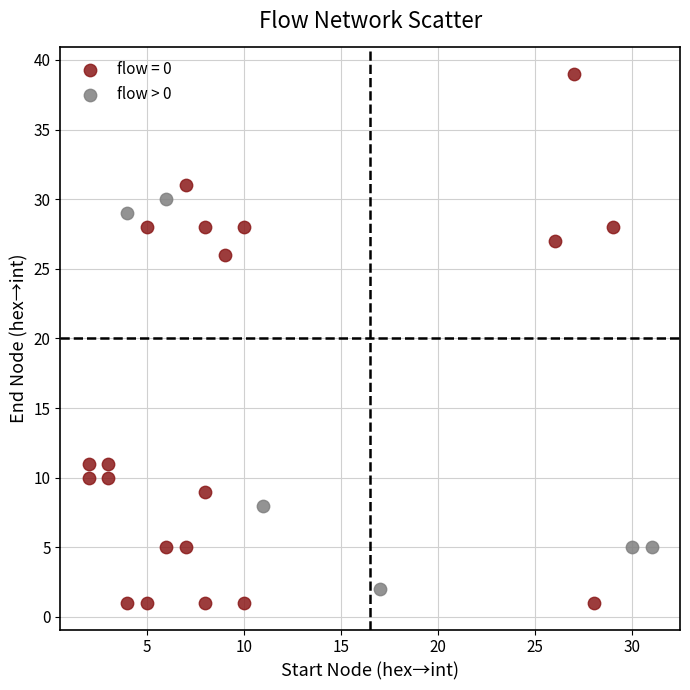

Which series reaches the maximum Y coordinate?

flow = 0